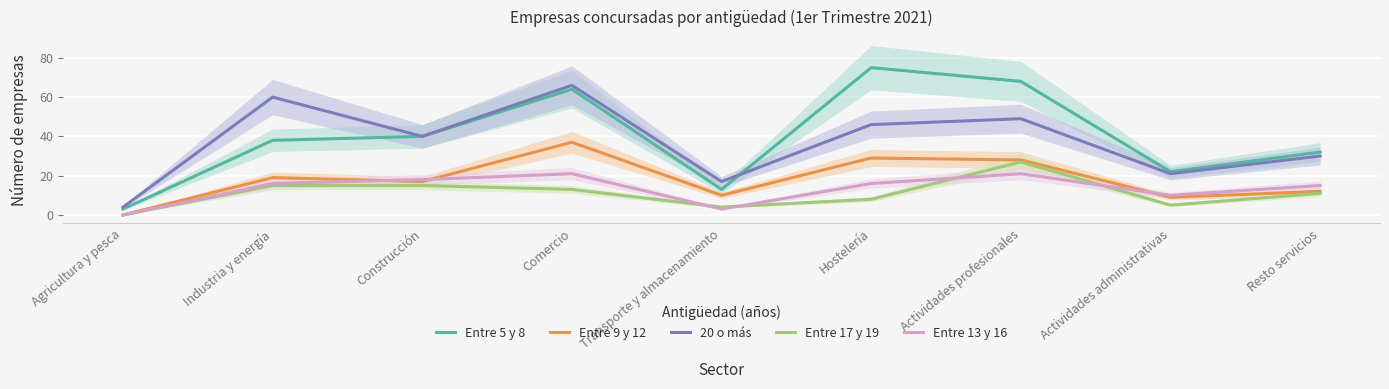

Rank the series by their maximum value, from lowest to highest.

Entre 13 y 16, Entre 17 y 19, Entre 9 y 12, 20 o más, Entre 5 y 8